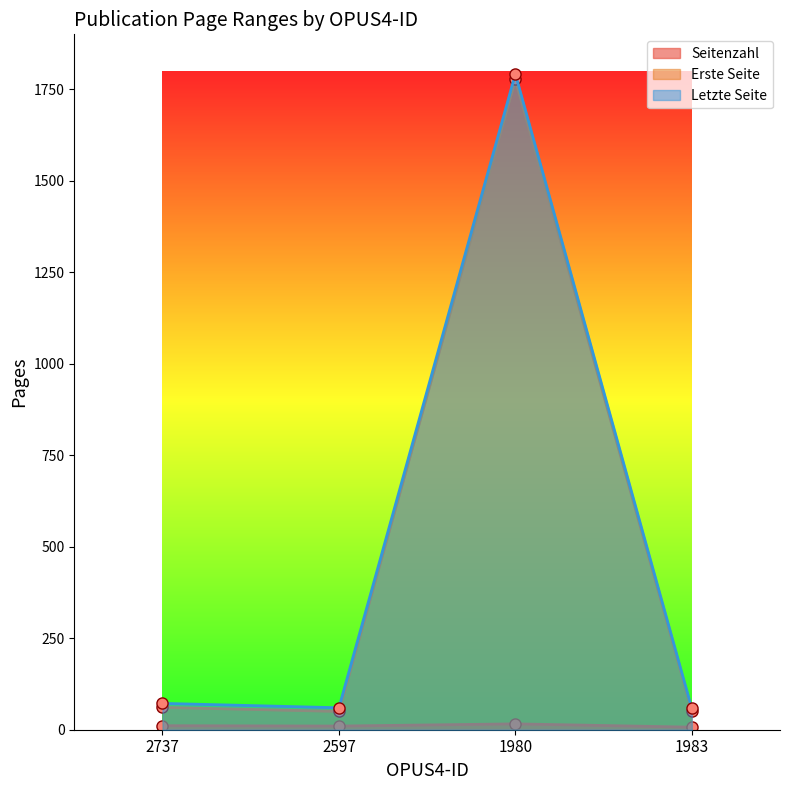

At how many categories does at least one series exceed 1512?

1